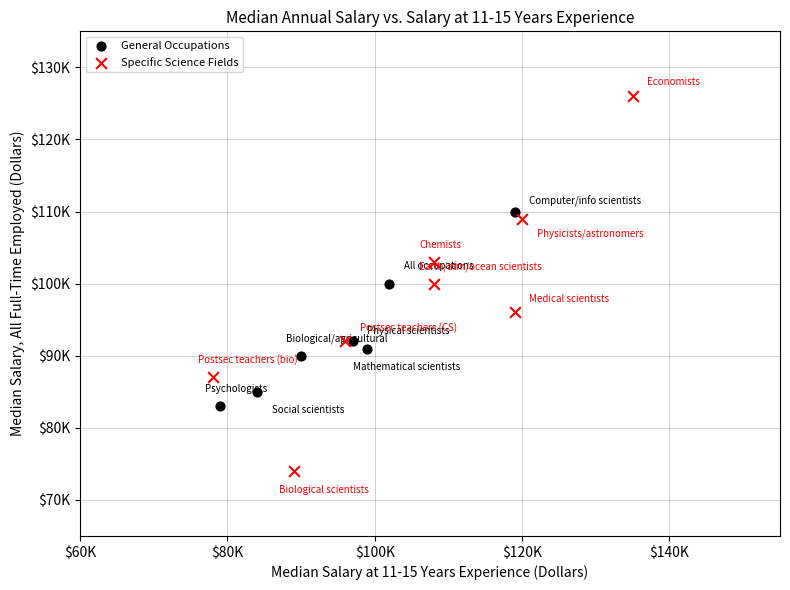

What are all the series names shown in the legend?

General Occupations, Specific Science Fields